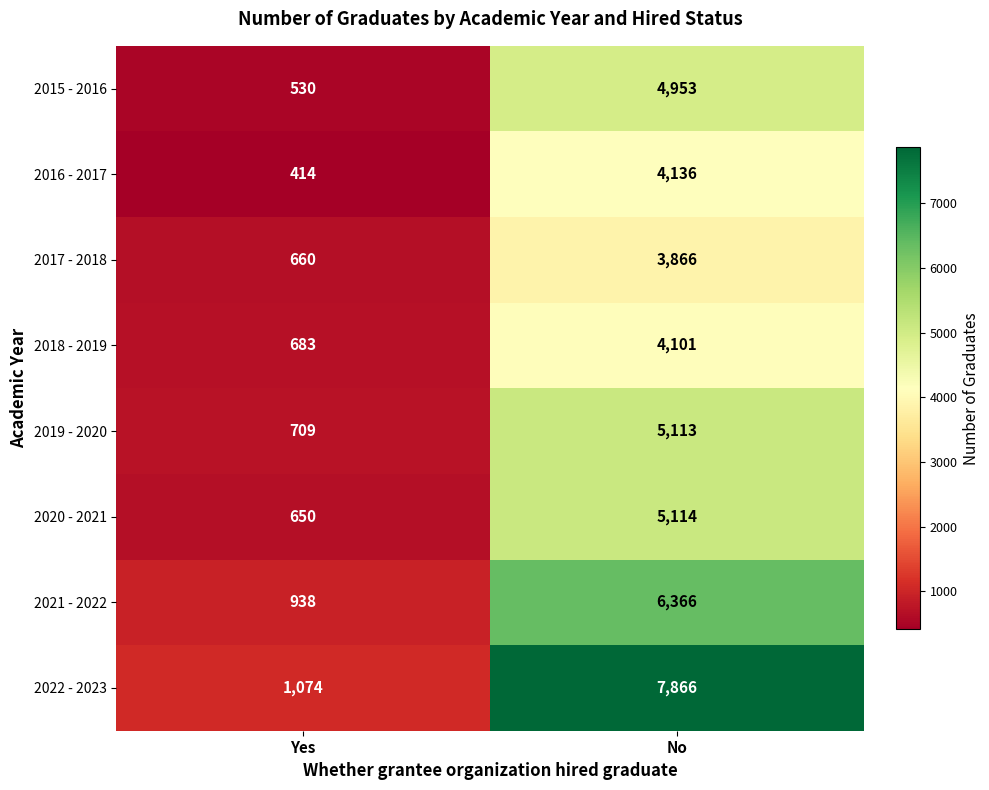

Reading left to right, extract all data points from this chart.

2015 - 2016: 530	4953
2016 - 2017: 414	4136
2017 - 2018: 660	3866
2018 - 2019: 683	4101
2019 - 2020: 709	5113
2020 - 2021: 650	5114
2021 - 2022: 938	6366
2022 - 2023: 1074	7866